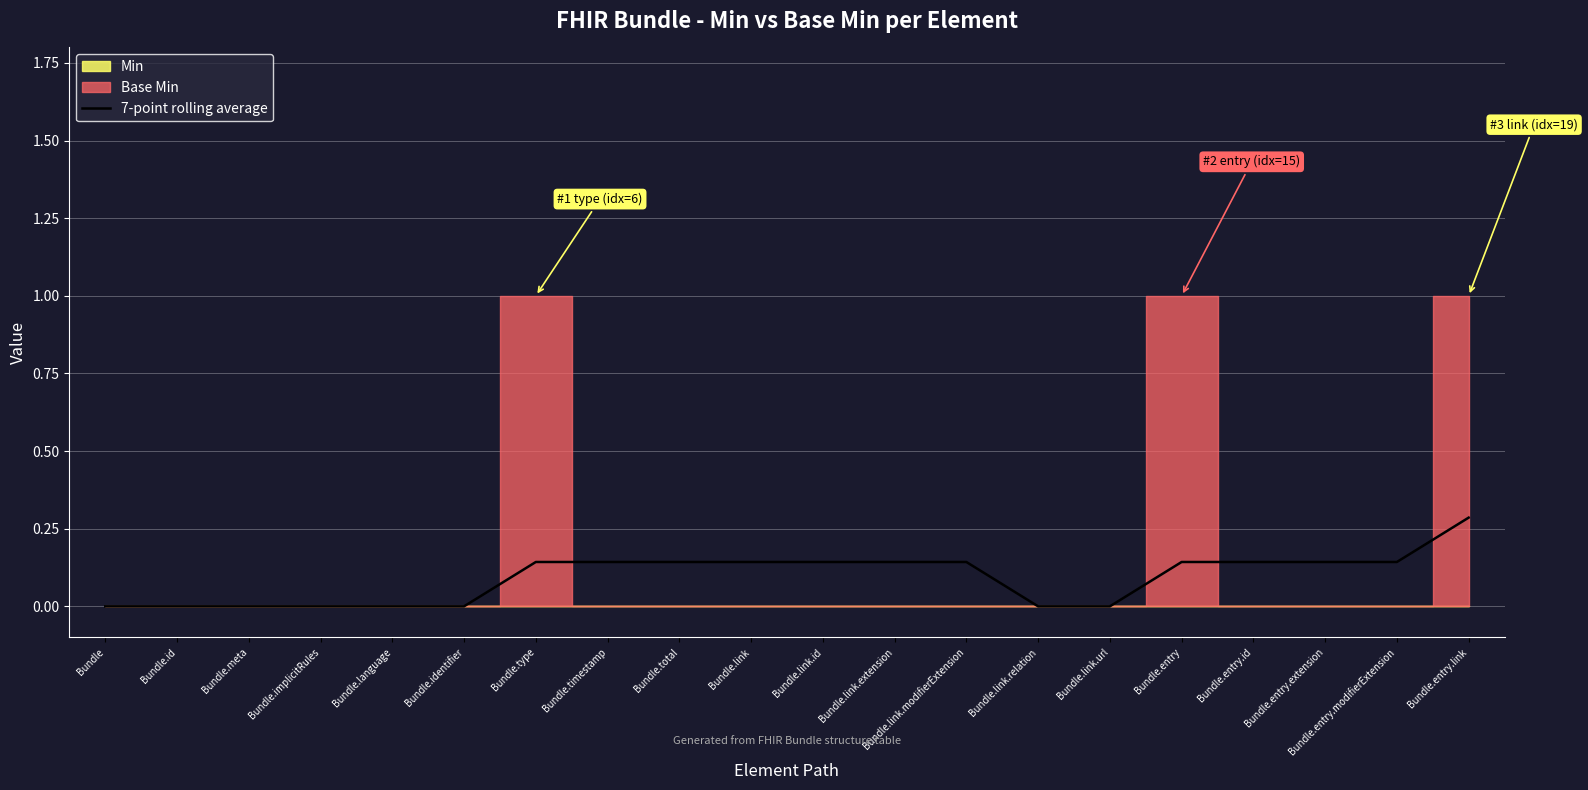

True or false: the data has more than 2 interior local peaks.

False